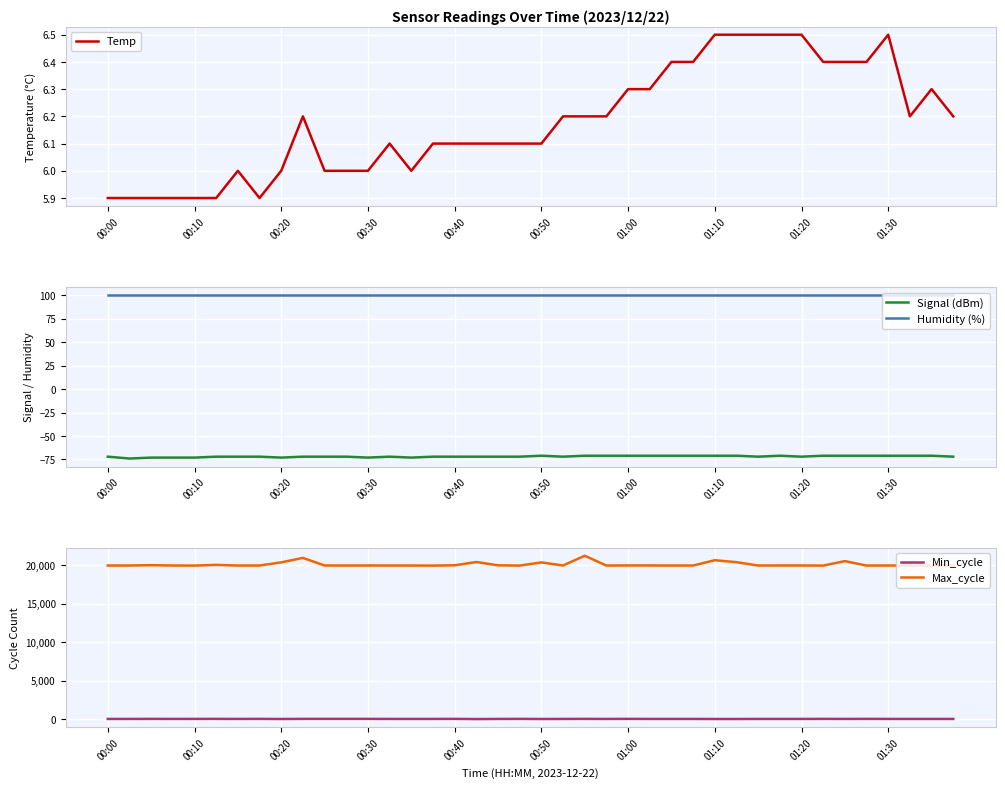

List the series in order of their peak value, lowest first.

Signal (dBm), Temp, Min_cycle, Humidity (%), Max_cycle